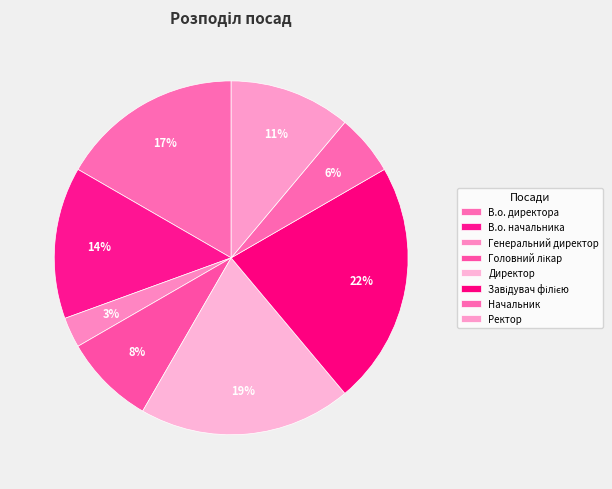

To the nearest percent, what percentage of the pie is Генеральний директор?

3%